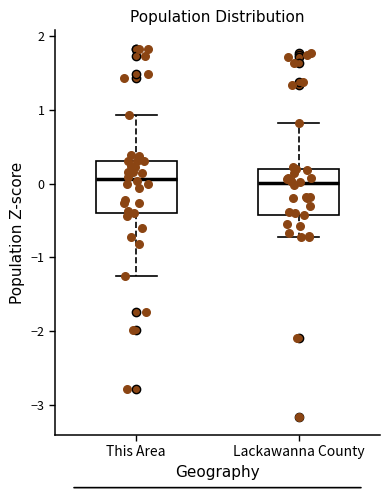

Reading left to right, transcribe this box plot: for each box, give where its median line is, the range the box spans, and where its two whiskers end, as read against the y-axis. The values are not printed on the chart, so give them approximately, as read against the axis.

This Area: median 0.1, box -0.4 to 0.3, whiskers -1.3 to 0.9
Lackawanna County: median 0.0, box -0.4 to 0.2, whiskers -0.7 to 0.8